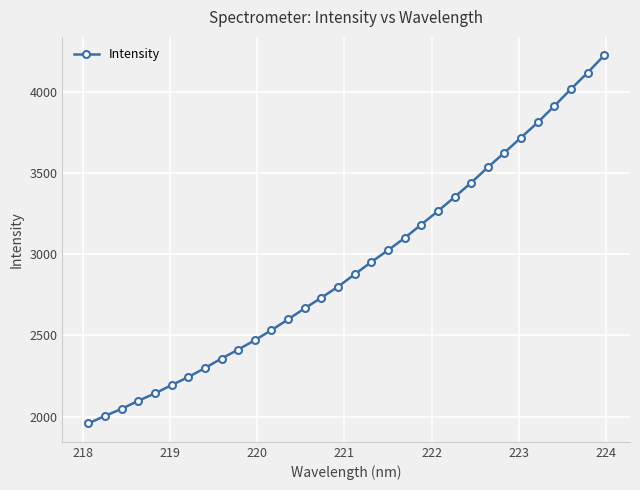

What is the difference between the maximum and second lowest values?

2223.6